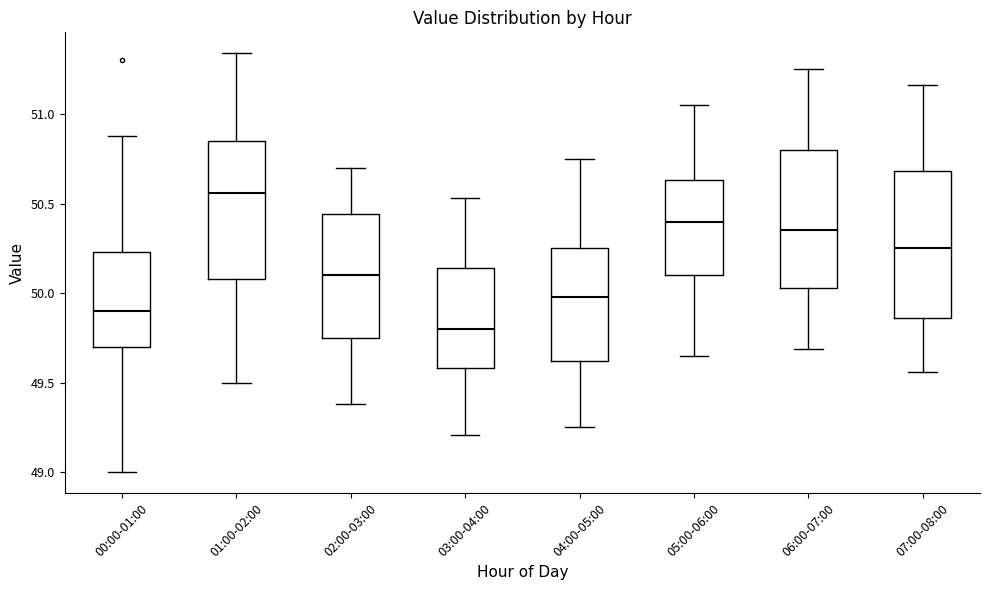

Where does the upper whisker of the box for 00:00-01:00 end on the y-axis? The values are not printed on the chart, so give them approximately, as read against the axis.

50.90